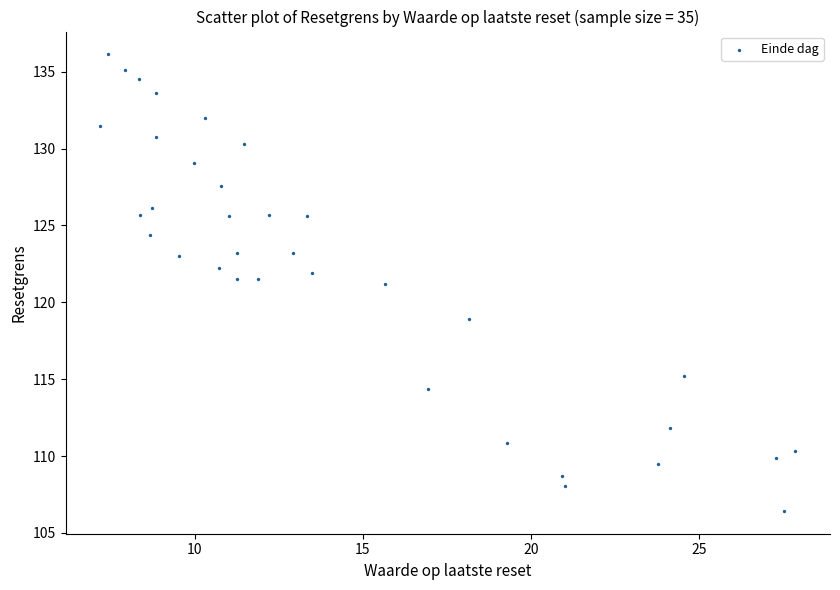

What is the range of Y values (max minus min)?

29.7